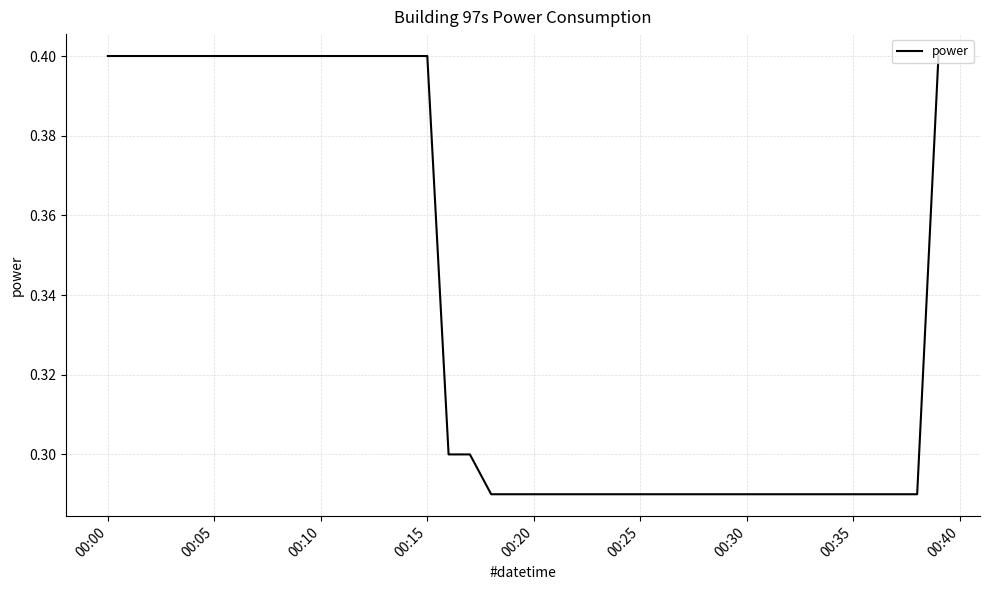

What is the maximum value shown in the chart?

0.4